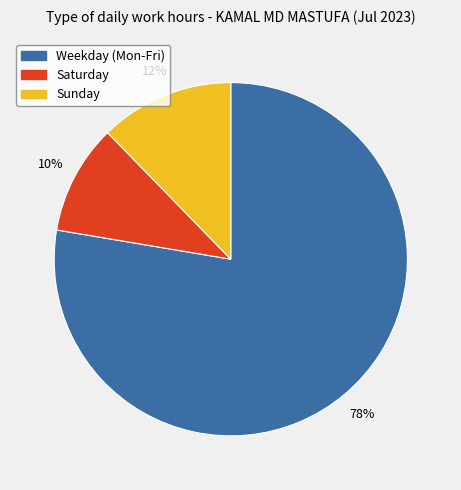

To the nearest percent, what is the difference between the largest and smallest slice percentages?

68%